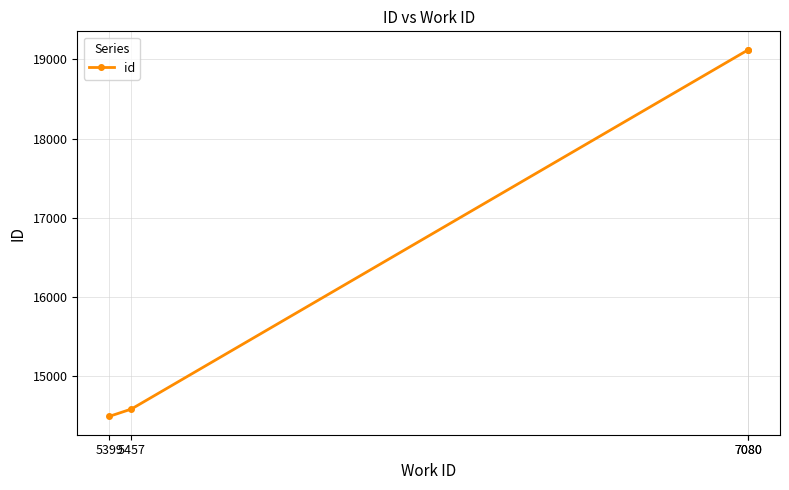

Read the value at 5399, to the nearest 10.

14490